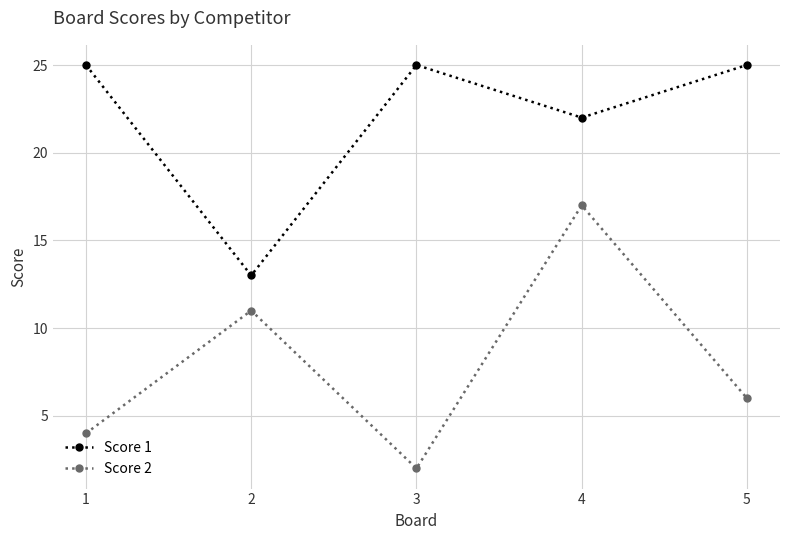

Rank the series by their maximum value, from lowest to highest.

Score 2, Score 1